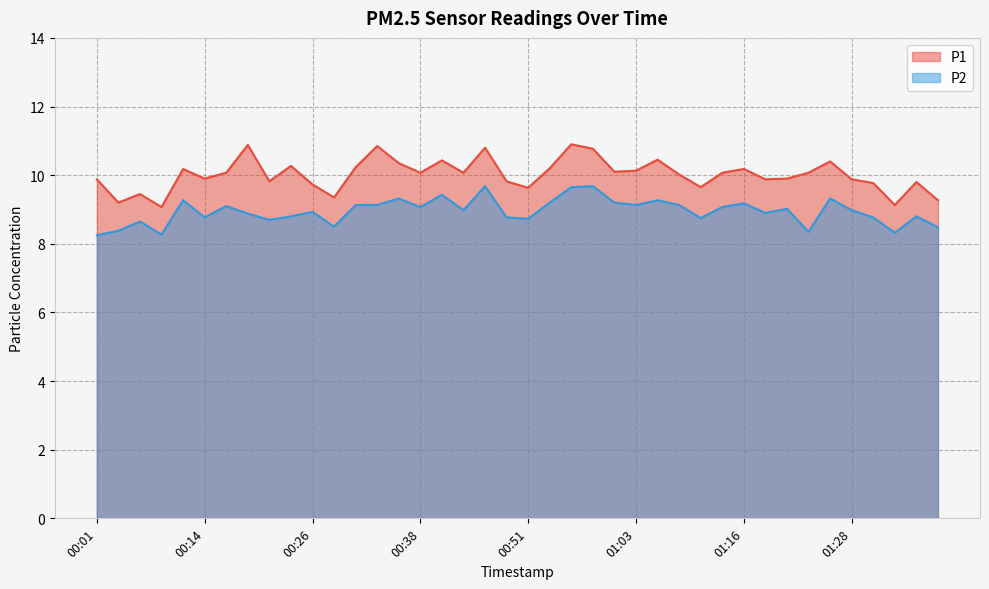

At how many categories does at least one series exceed 9?

40